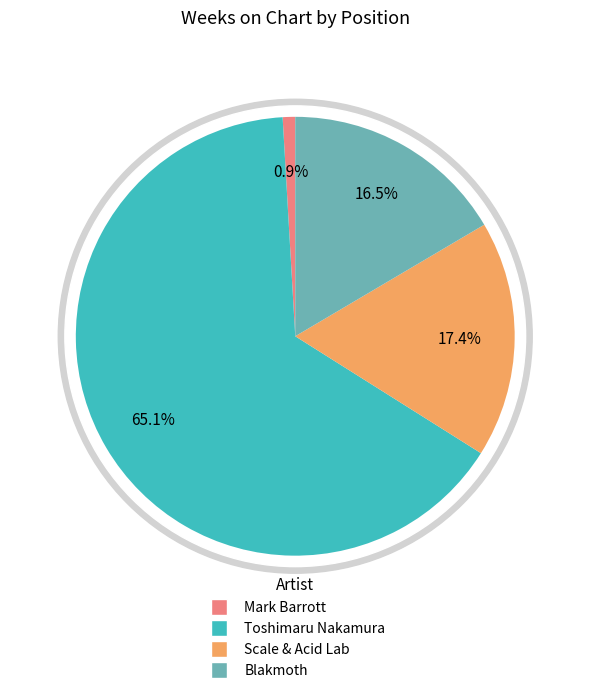

Which slice represents more than half of the pie?

2